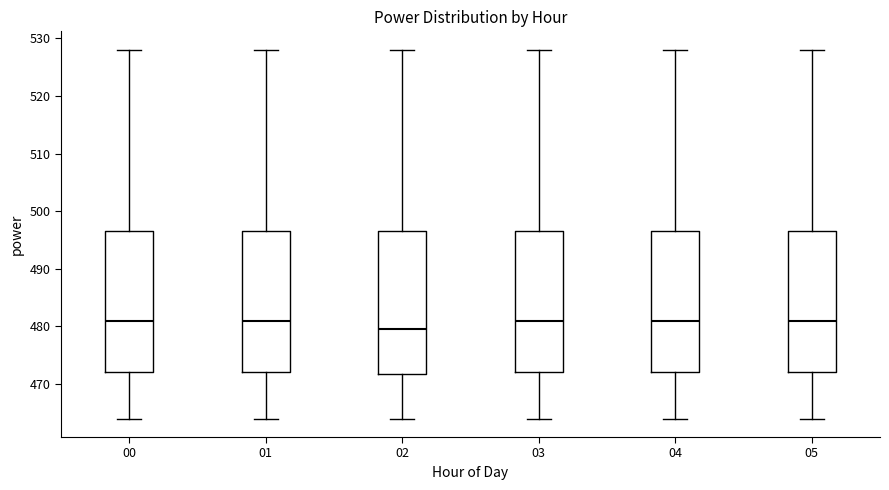

Where does the upper whisker of the box at x = 01 end on the y-axis? The values are not printed on the chart, so give them approximately, as read against the axis.

528